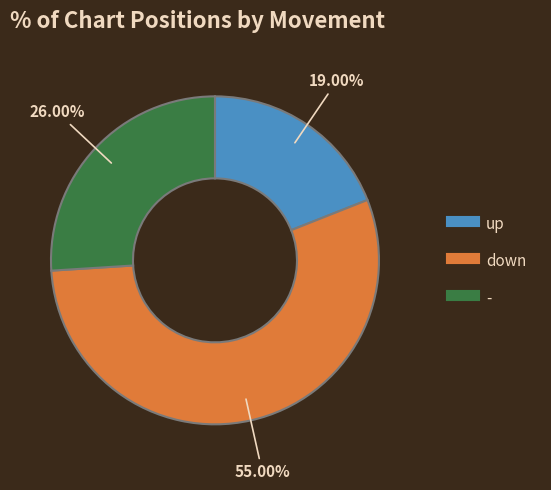

Which slice is the smallest?

up